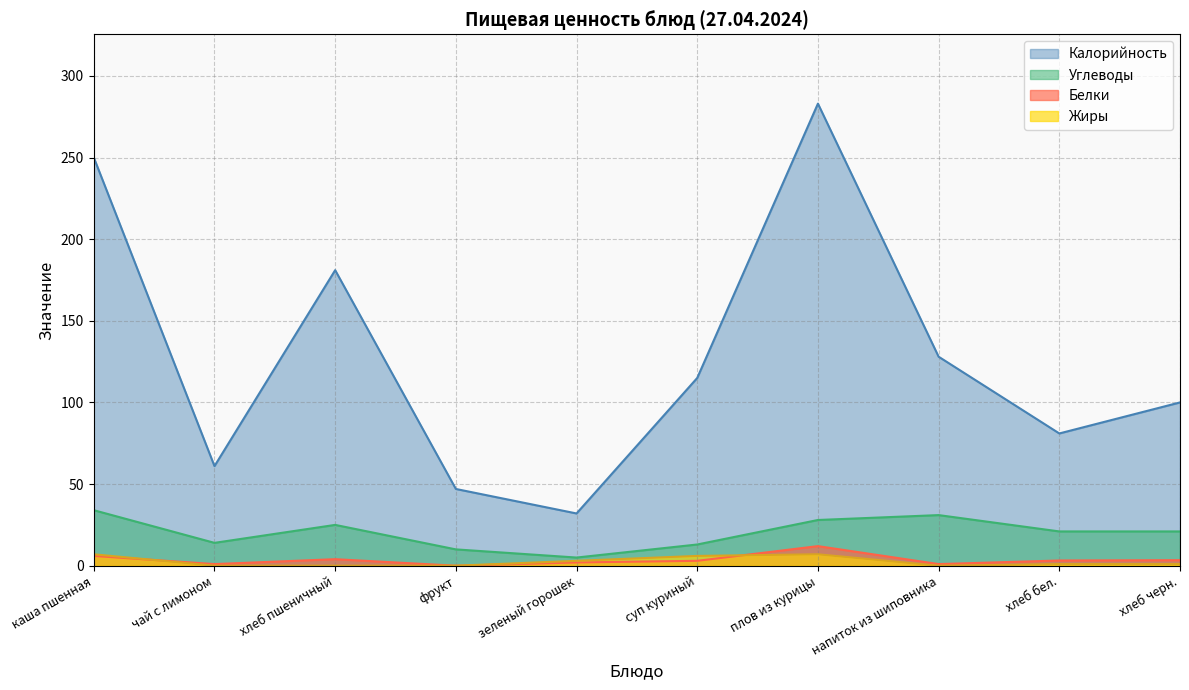

At which category is the sum across all series the highest?

плов из курицы